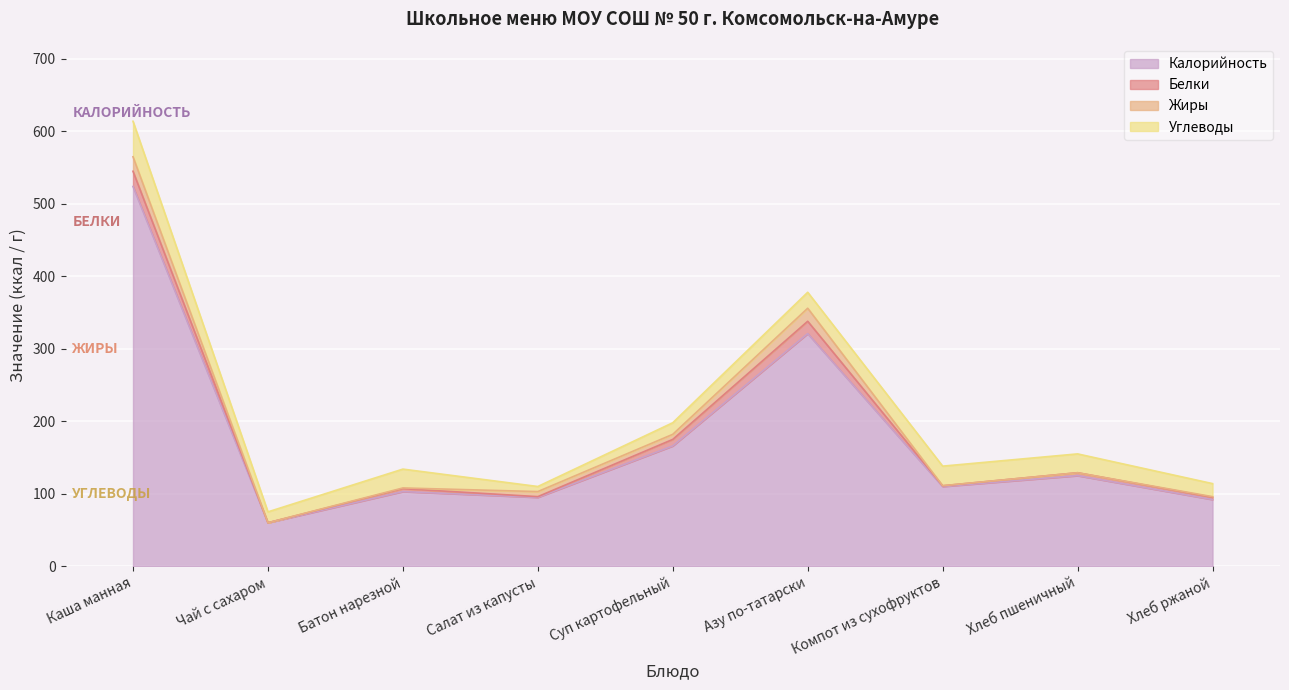

What is the sum of all Жиры values?

54.1